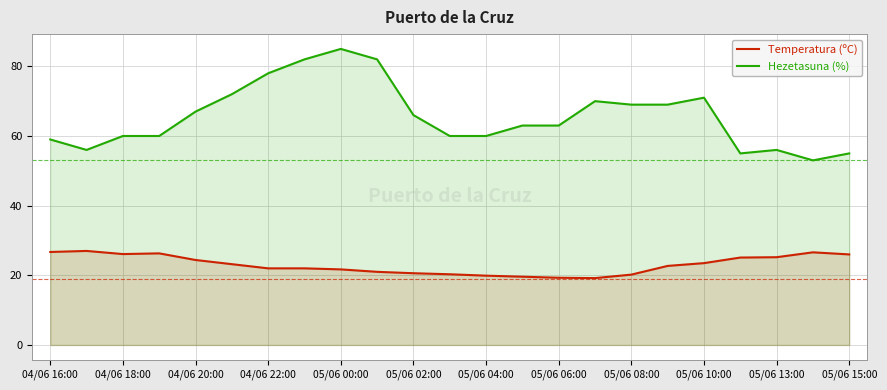

True or false: Hezetasuna (%) has more than 0 points higher than both neighbors.

True